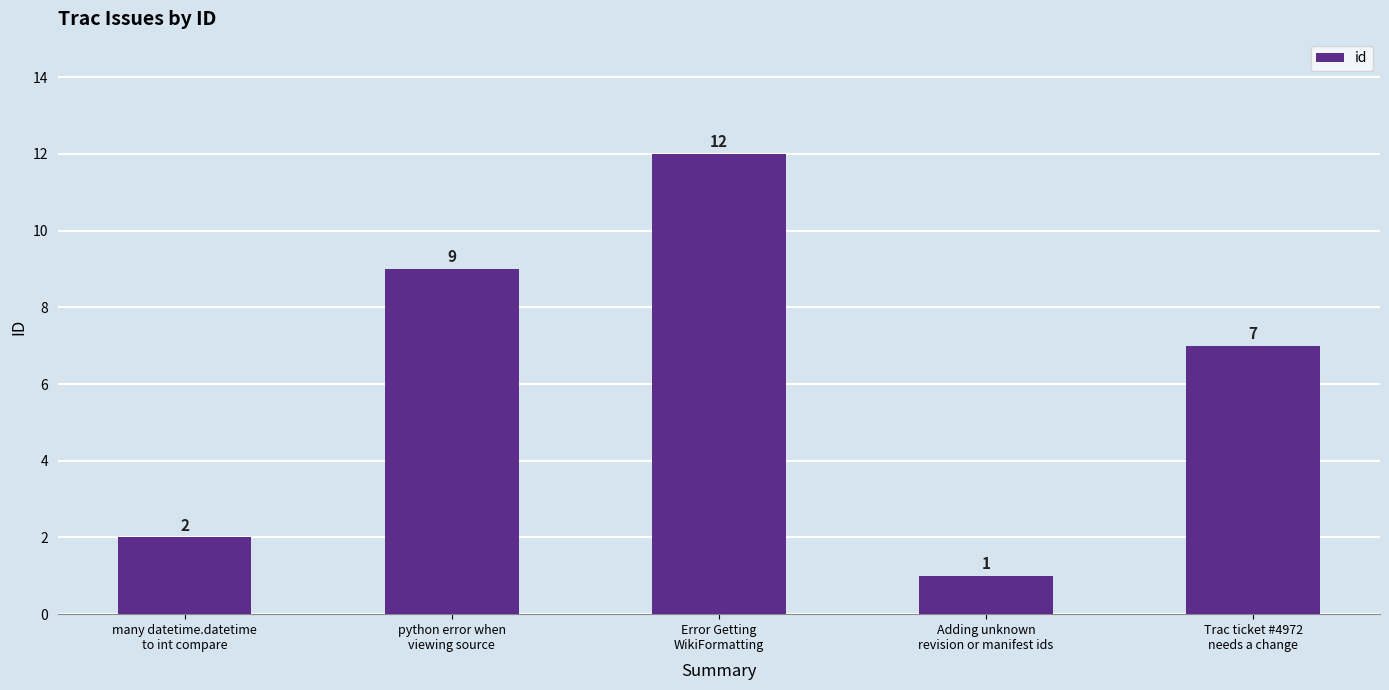

Reading left to right, extract all data points from this chart.

2	9	12	1	7